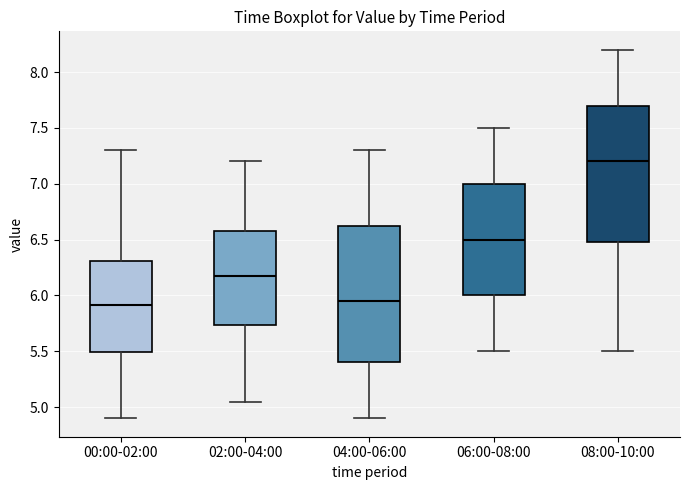

Where is the upper edge of the box for 00:00-02:00 on the y-axis? The values are not printed on the chart, so give them approximately, as read against the axis.

6.30